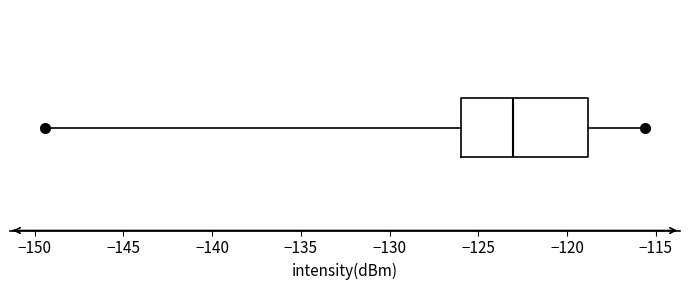

Transcribe this box plot: give where the median line is, the range the box spans, and where the two whiskers end, as read against the x-axis. The values are not printed on the chart, so give them approximately, as read against the axis.

median -123.0, box -126.0 to -119.0, whiskers -149.5 to -115.5